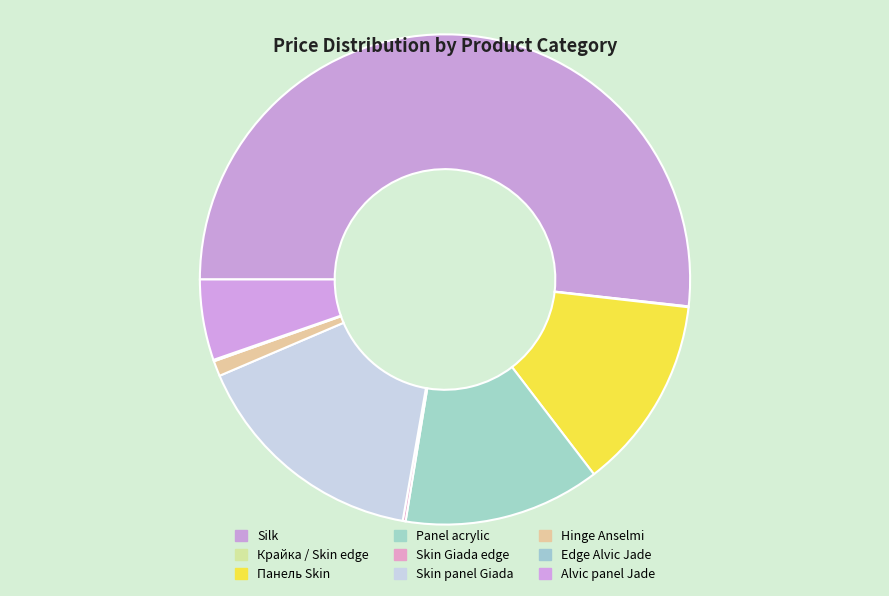

Which category has the biggest portion of the pie?

Silk